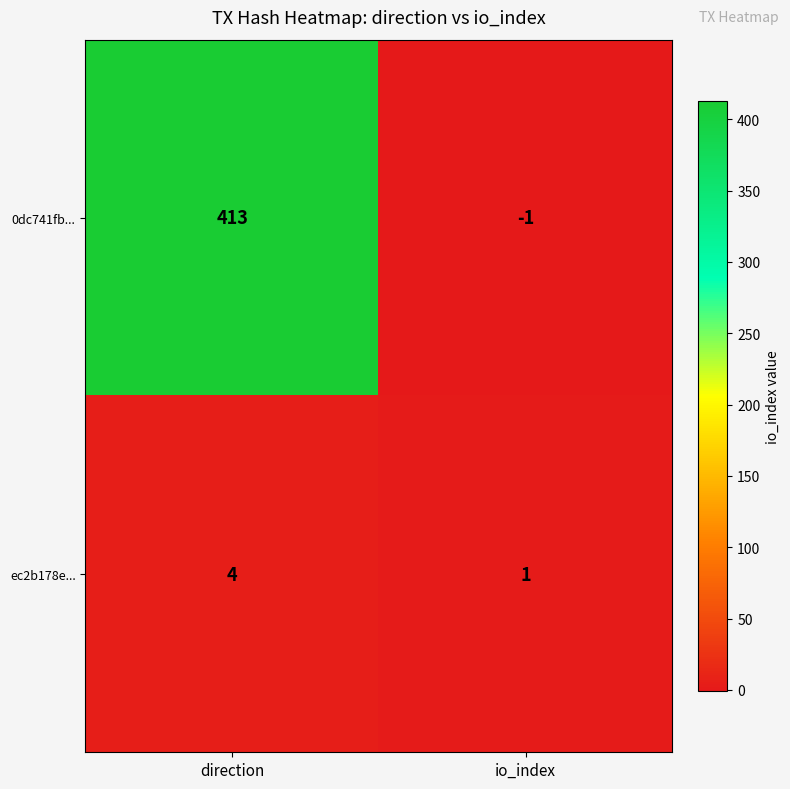

What is the sum of all ec2b178e... values?

5